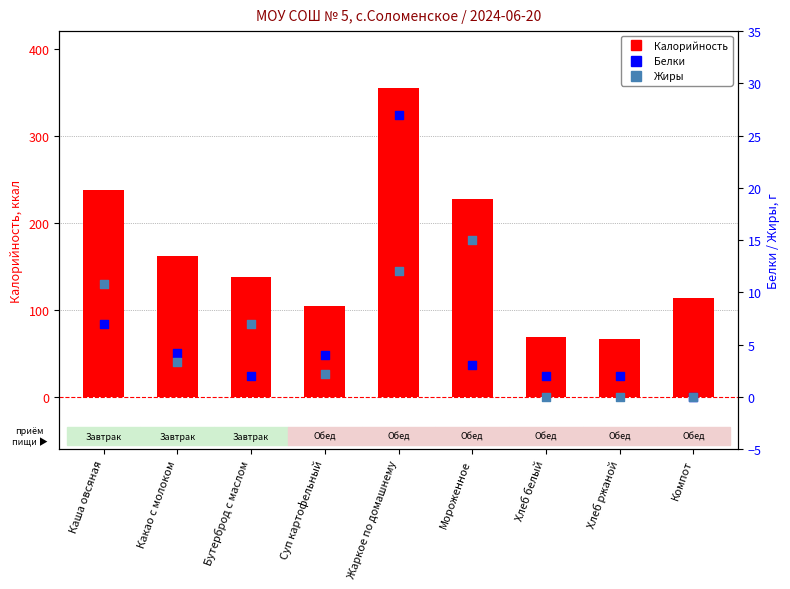

What are all the series names shown in the legend?

Калорийность, Белки, Жиры